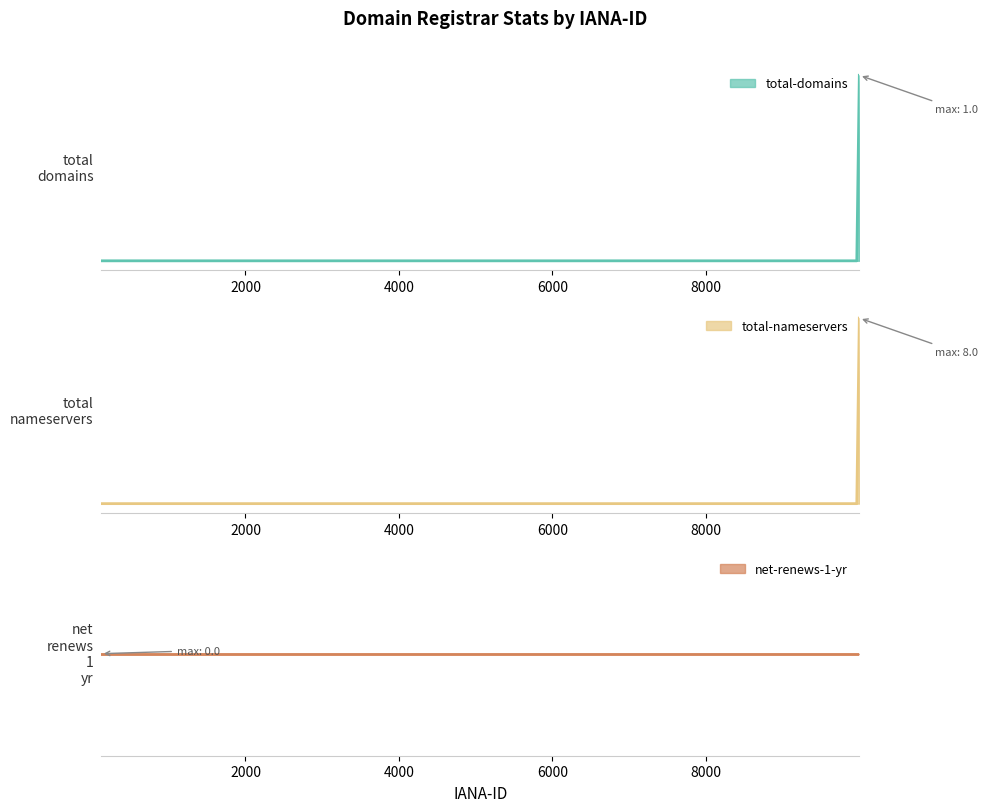

True or false: net-renews-1-yr has more than 2 points higher than both neighbors.

False